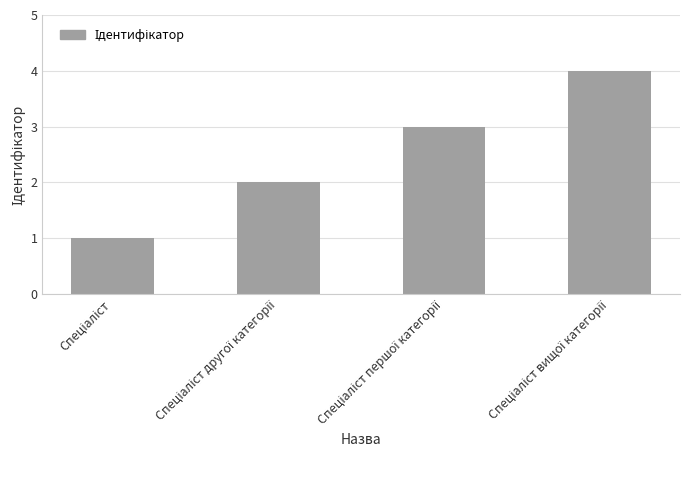

What is the difference between the maximum and minimum values?

3